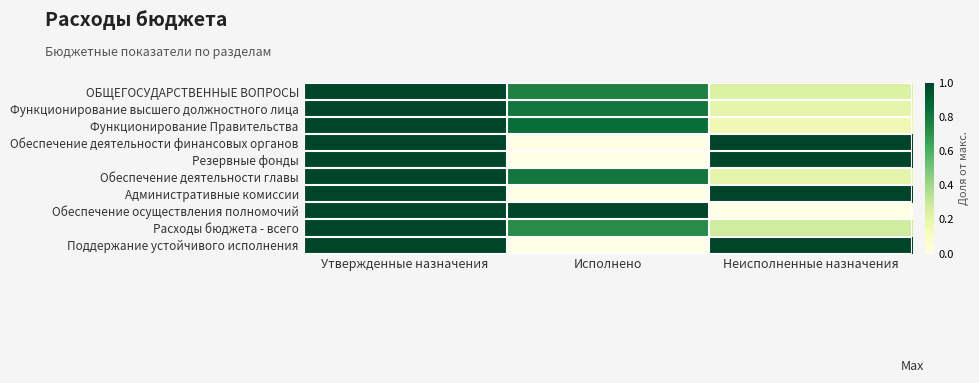

Reading left to right, extract all data points from this chart.

ОБЩЕГОСУДАРСТВЕННЫЕ ВОПРОСЫ: Утвержденные назначения=1.0	Исполнено=0.8	Неисполненные назначения=0.2
Функционирование высшего должностного лица: Утвержденные назначения=1.0	Исполнено=0.8	Неисполненные назначения=0.2
Функционирование Правительства: Утвержденные назначения=1.0	Исполнено=0.8	Неисполненные назначения=0.2
Обеспечение деятельности финансовых органов: Утвержденные назначения=1.0	Исполнено=0.0	Неисполненные назначения=1.0
Резервные фонды: Утвержденные назначения=1.0	Исполнено=0.0	Неисполненные назначения=1.0
Обеспечение деятельности главы: Утвержденные назначения=1.0	Исполнено=0.8	Неисполненные назначения=0.2
Административные комиссии: Утвержденные назначения=1.0	Исполнено=0.0	Неисполненные назначения=1.0
Обеспечение осуществления полномочий: Утвержденные назначения=1.0	Исполнено=1.0	Неисполненные назначения=0.0
Расходы бюджета - всего: Утвержденные назначения=1.0	Исполнено=0.7	Неисполненные назначения=0.3
Поддержание устойчивого исполнения: Утвержденные назначения=1.0	Исполнено=0.0	Неисполненные назначения=1.0